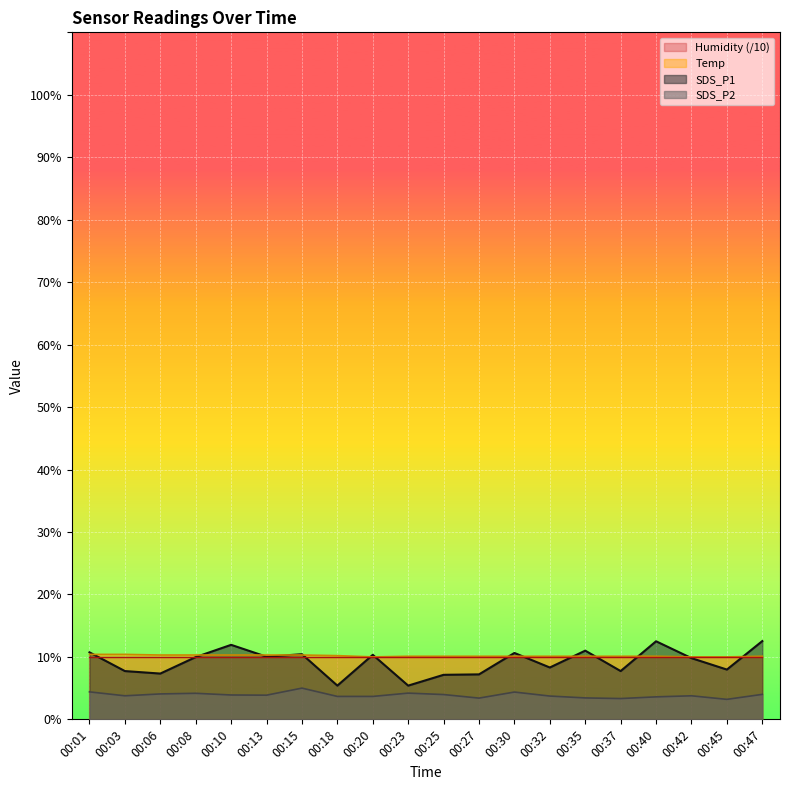

How many data points in SDS_P1 are less than 9?

9